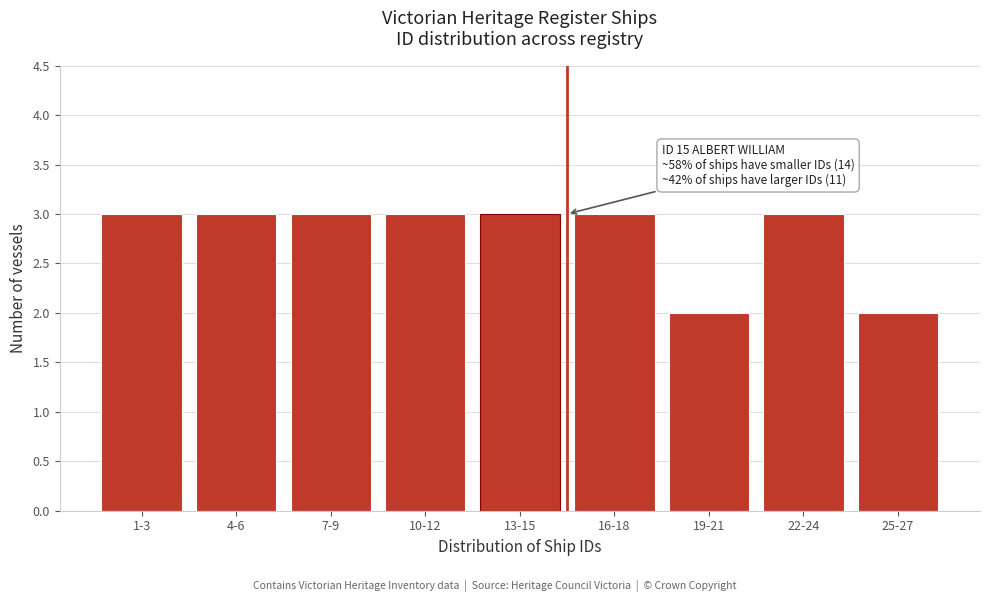

Reading left to right, what are all the values shown in this chart?

1-3=3	4-6=3	7-9=3	10-12=3	13-15=3	16-18=3	19-21=2	22-24=3	25-27=2